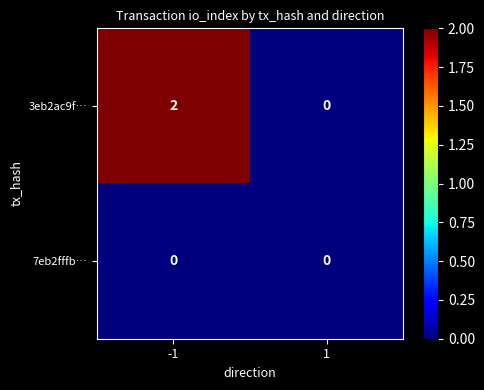

The 3eb2ac9f… series shows 0 at 1. True or false?

True